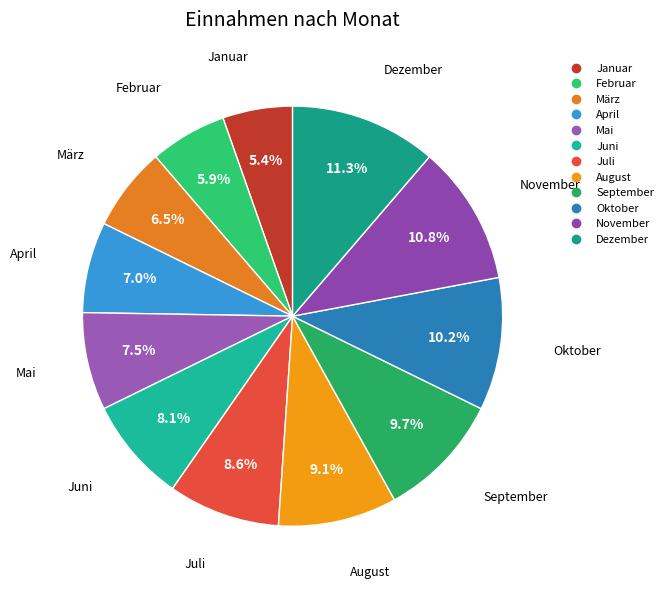

Count the number of slices in the pie.

12